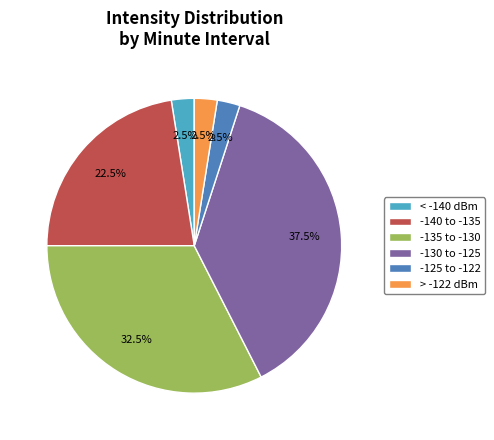

What is the largest slice in the pie chart?

-130 to -125